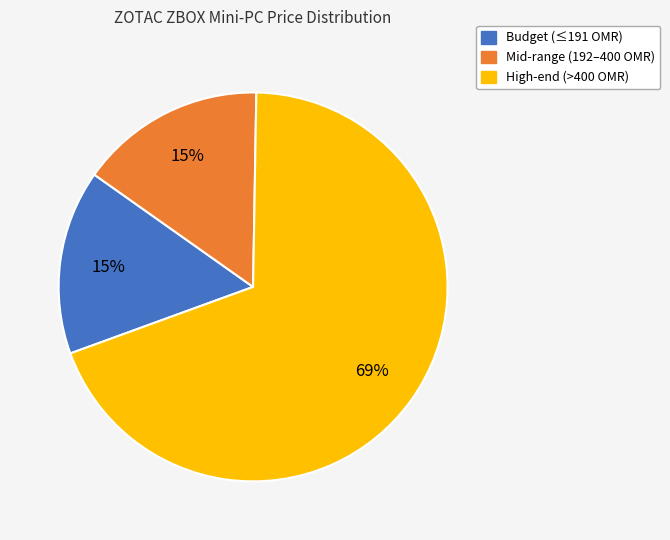

Is there any slice that represents more than half of the pie?

Yes